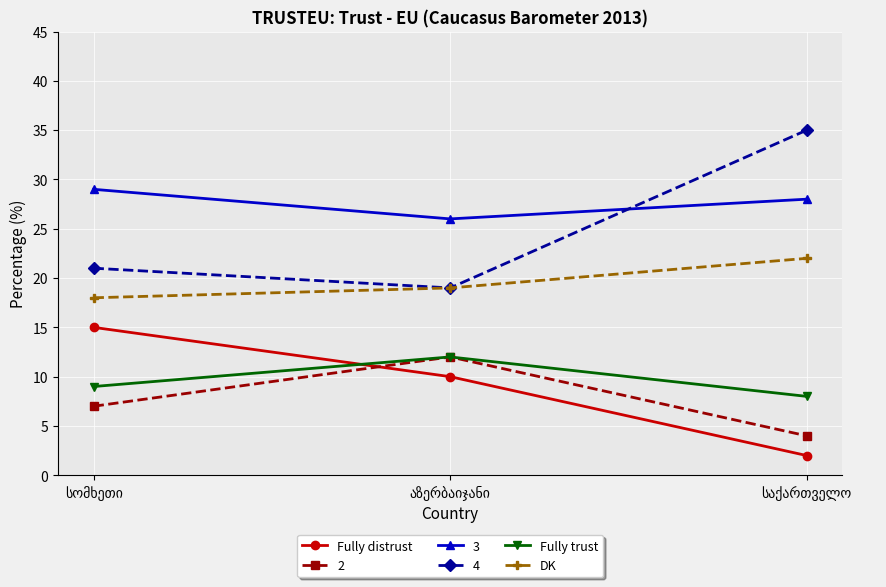

What is the value of the DK point at the 3rd from the left?

22